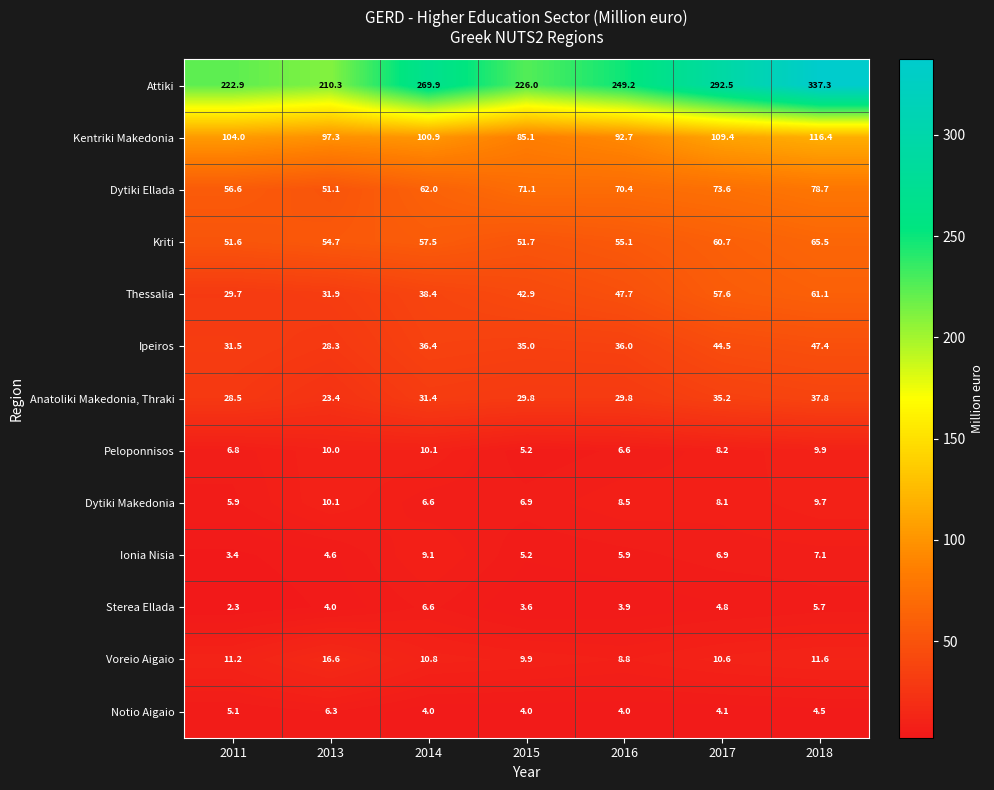

What is the spread (max minus min) of values at 2011?

220.6